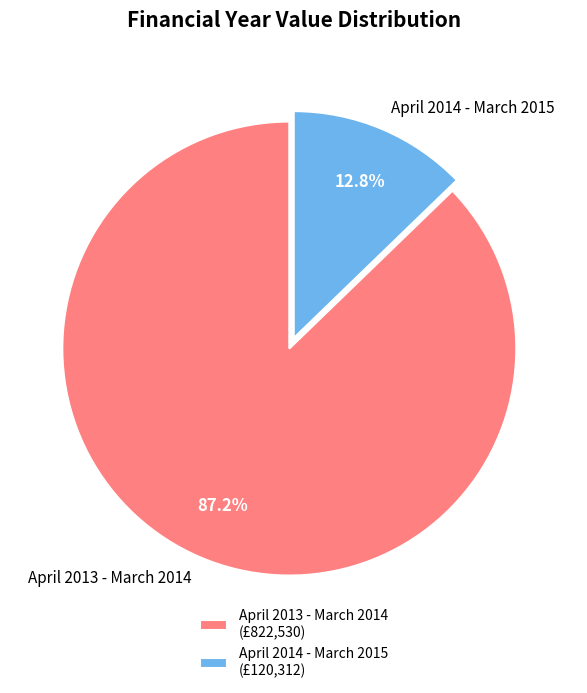

Between April 2014 - March 2015 and April 2013 - March 2014, which is larger?

April 2013 - March 2014